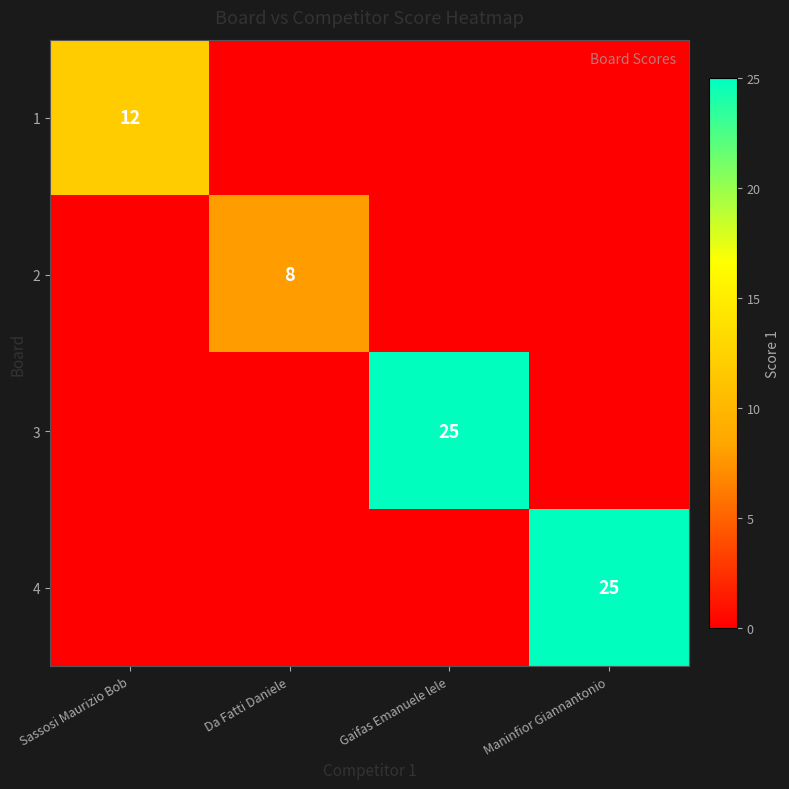

What is the spread (max minus min) of values at Da Fatti Daniele?

8